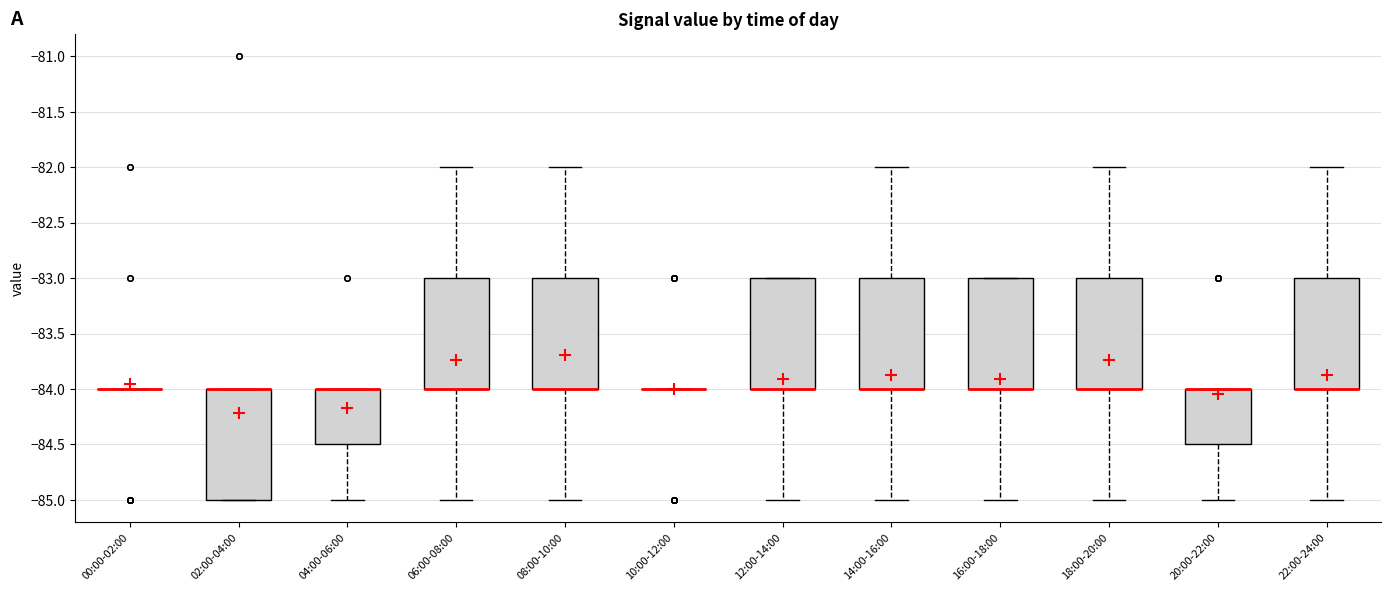

Where does the upper whisker of the box for 08:00-10:00 end on the y-axis? The values are not printed on the chart, so give them approximately, as read against the axis.

-82.0